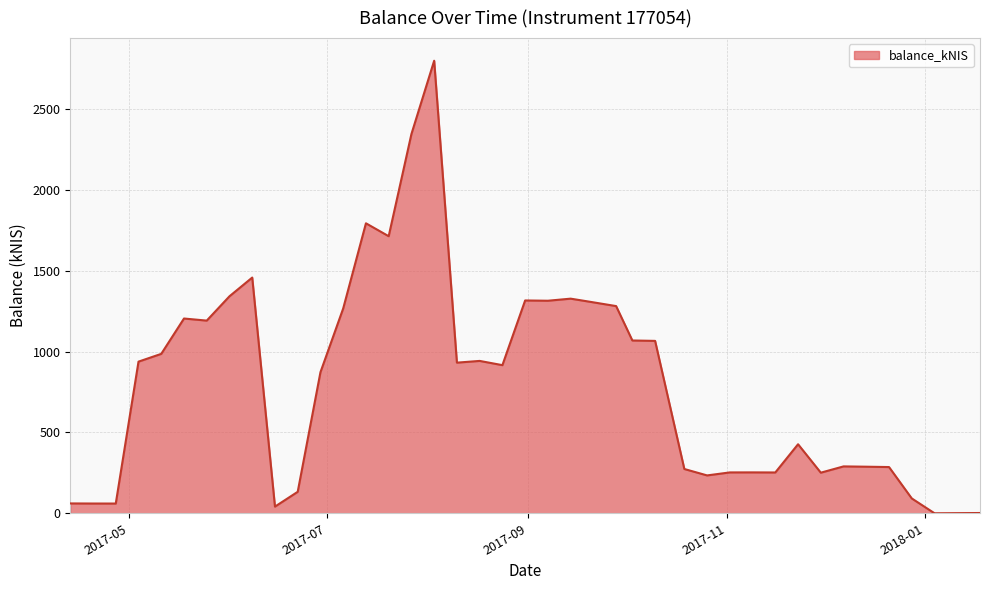

At which label does the data first exceed 931?

2017-05-04